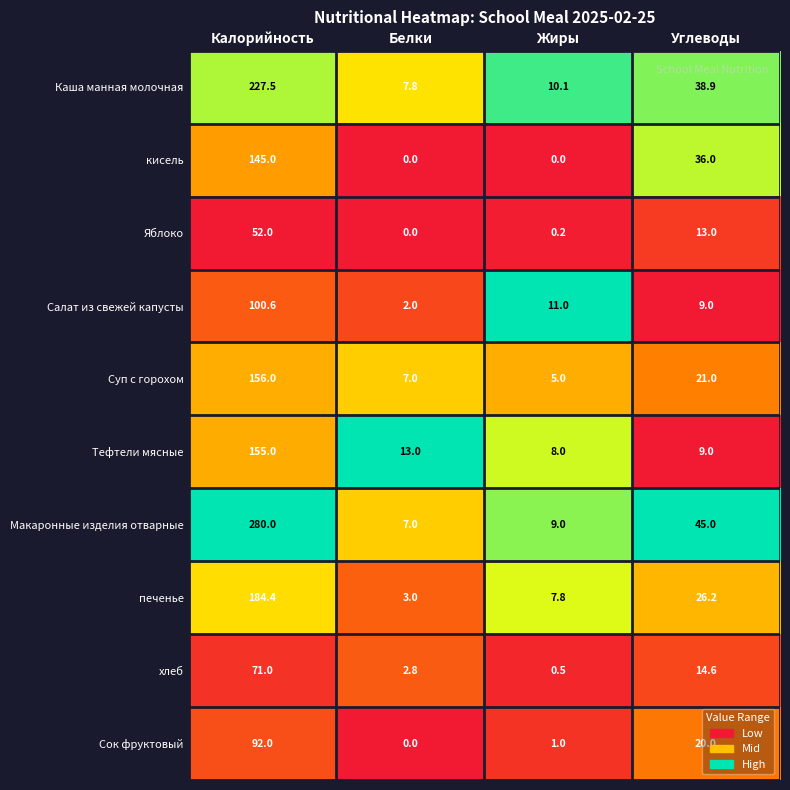

At which label does Яблоко first exceed 13?

Калорийность